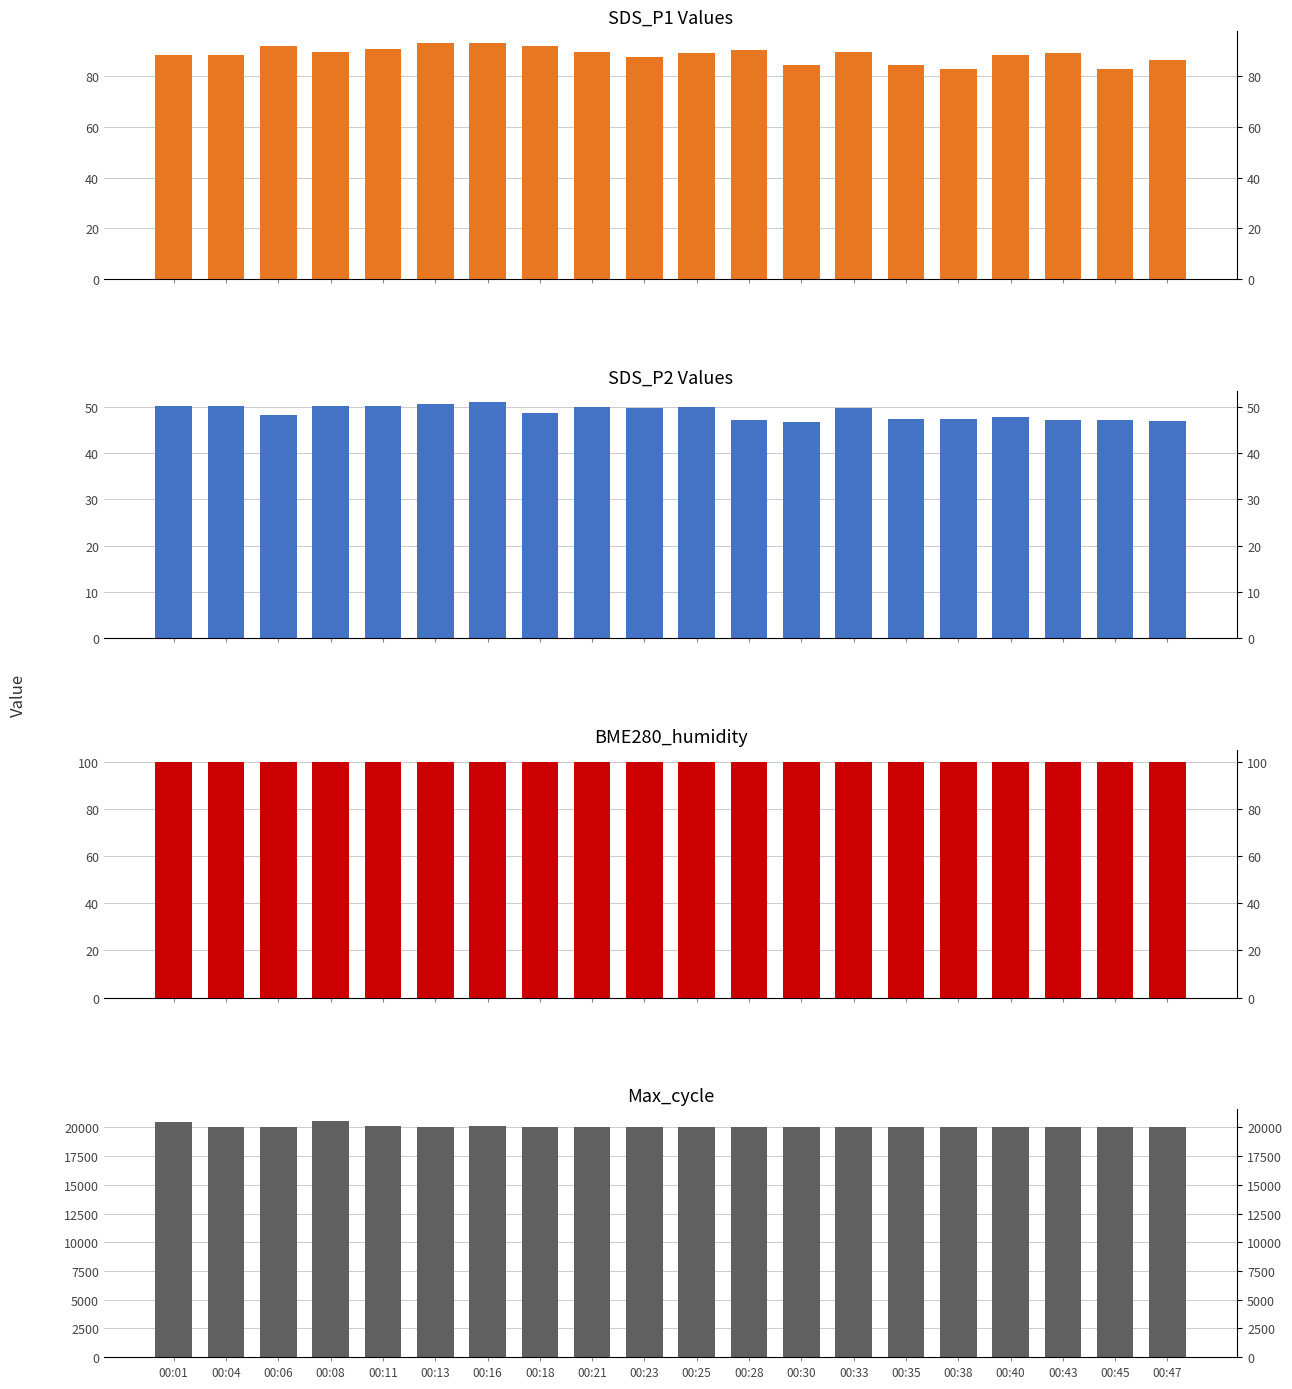

Reading right to left, extract all data points from this chart.

SDS_P1: 86.3	82.7	89.2	88.2	82.9	84.2	89.6	84.4	90.0	89.2	87.5	89.5	91.8	92.9	92.9	90.7	89.4	91.7	88.4	88.2
SDS_P2: 47.0	47.1	47.2	47.8	47.4	47.3	49.7	46.7	47.2	49.9	49.7	50.0	48.8	51.0	50.6	50.2	50.1	48.3	50.2	50.2
BME280_humidity: 100.0	100.0	100.0	100.0	100.0	100.0	100.0	100.0	100.0	100.0	100.0	100.0	100.0	100.0	100.0	100.0	100.0	100.0	100.0	100.0
Max_cycle: 20025.0	20071.0	20041.0	20029.0	20082.0	20040.0	20025.0	20060.0	20040.0	20033.0	20032.0	20029.0	20029.0	20087.0	20056.0	20124.0	20567.0	20021.0	20021.0	20481.0